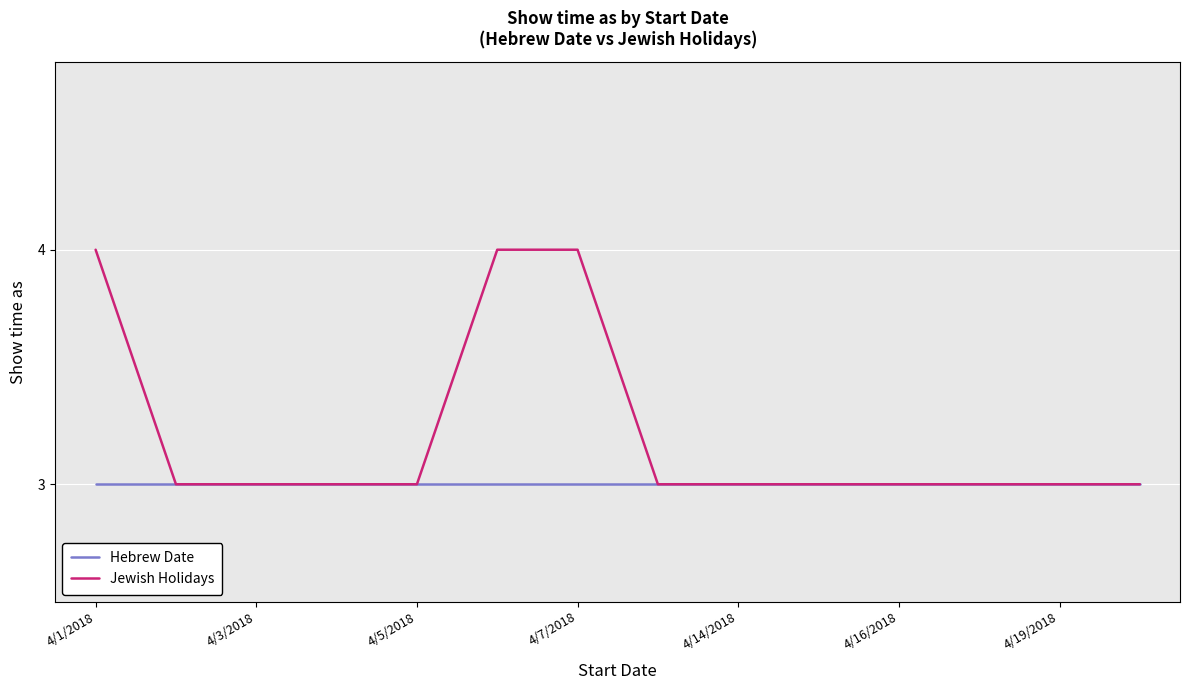

What is the minimum value for Hebrew Date?

3